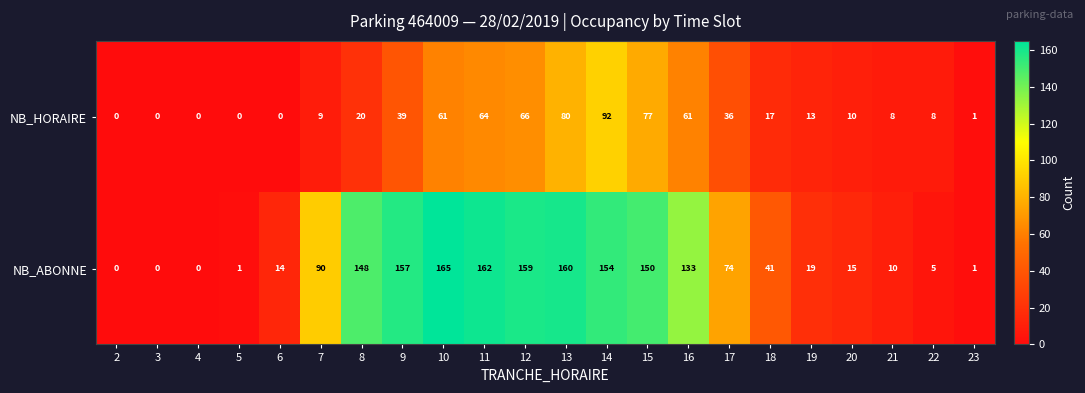

List the series in order of their peak value, highest first.

NB_ABONNE, NB_HORAIRE